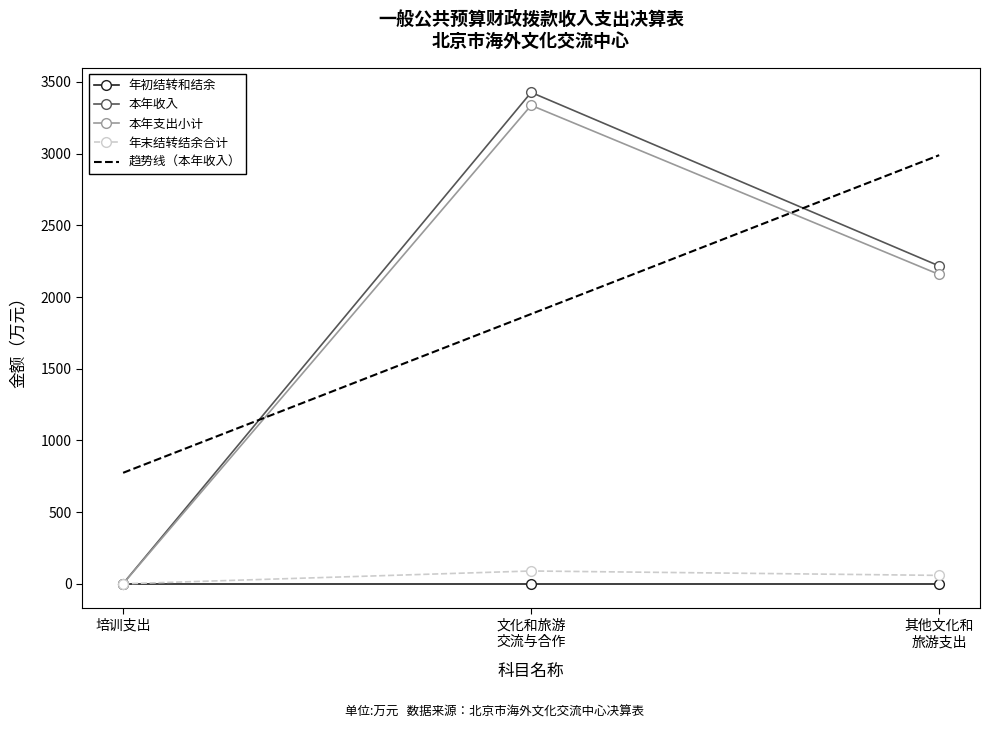

Is this an area chart (filled region under the line)?

No